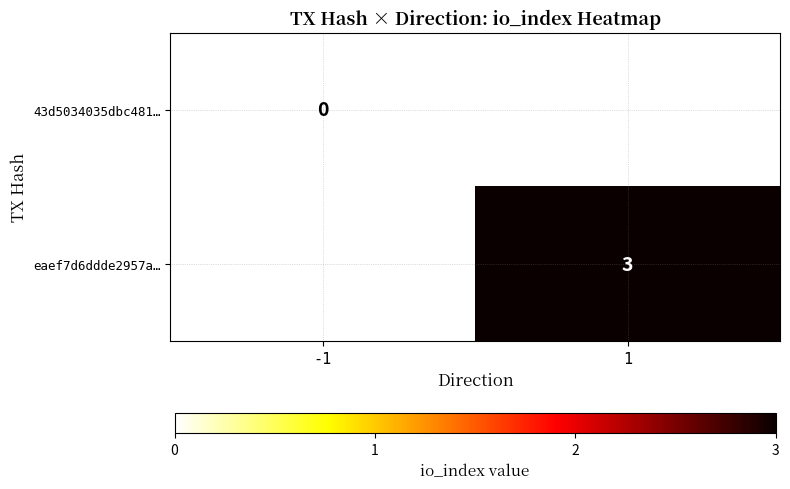

Is it true that eaef7d6ddde2957a… equals 3 at 1?

True